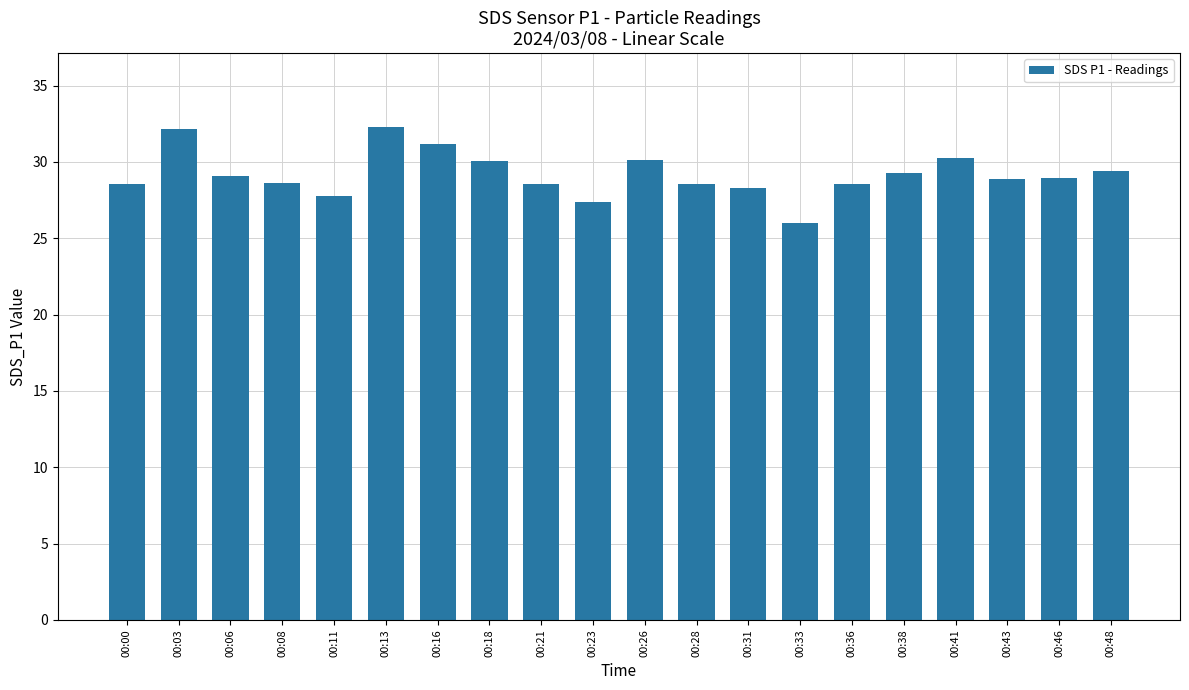

True or false: the data shows 32.2 at 00:03.

True